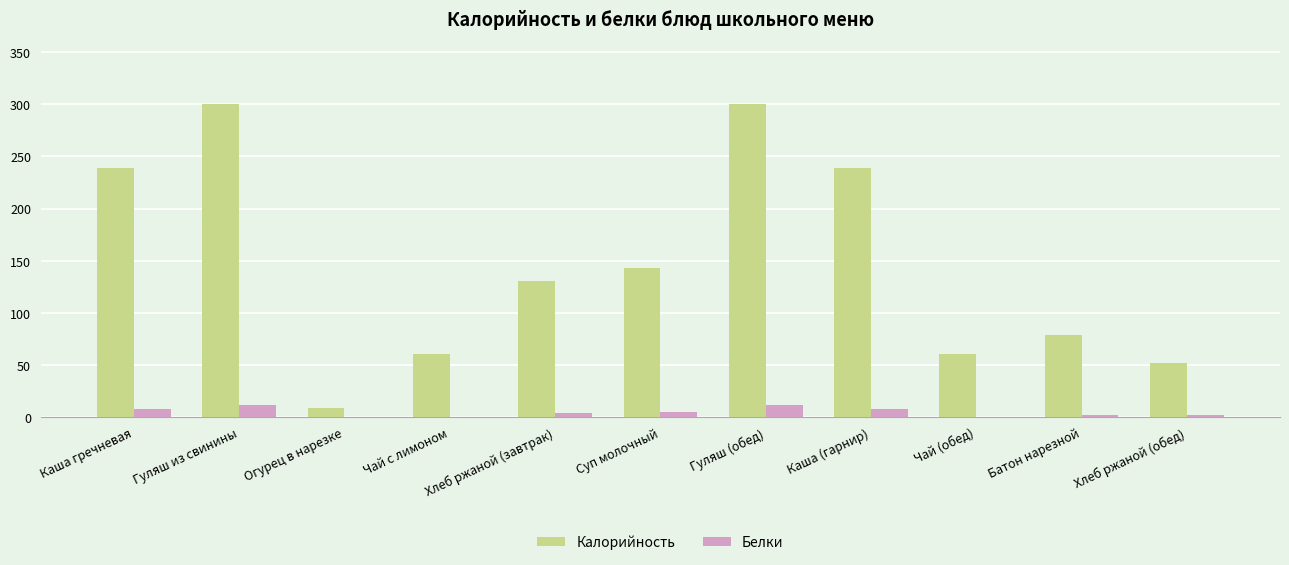

Which series changed the most between Каша гречневая and Батон нарезной?

Калорийность